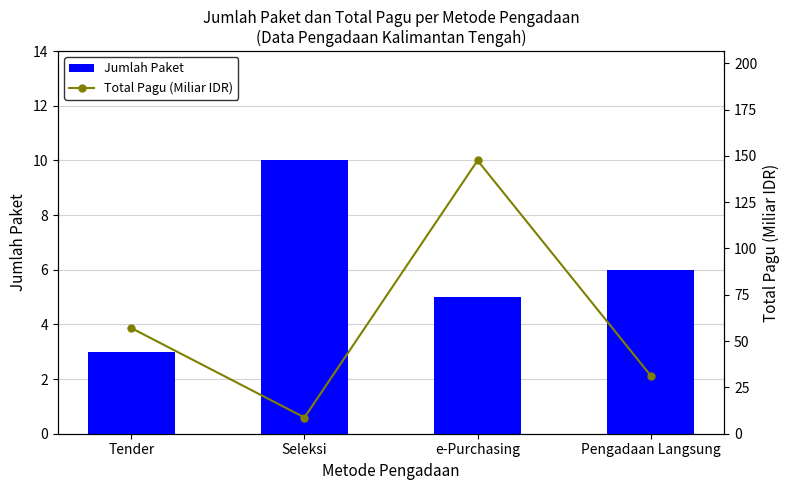

Between Tender and e-Purchasing, which is larger?

e-Purchasing